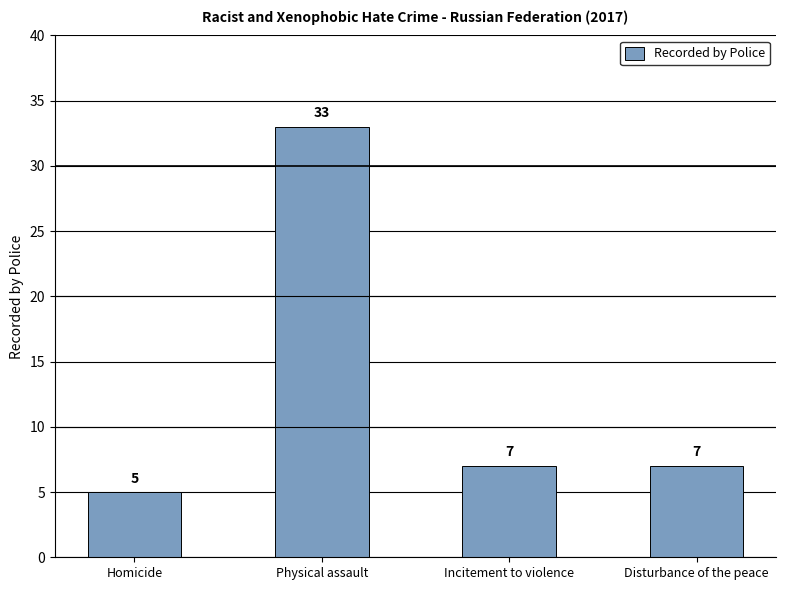

Are the bars horizontal?

No